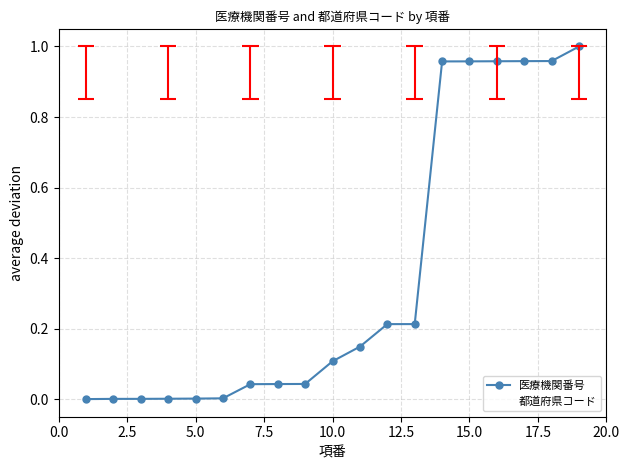

Which series has the largest total across all categories?

都道府県コード